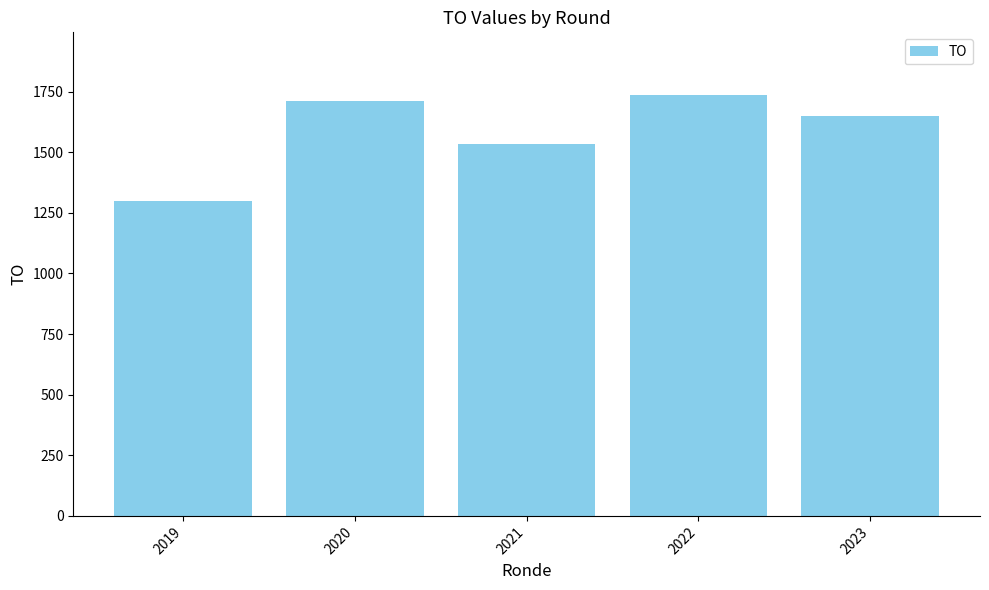

What is the difference between the maximum and minimum values?

434